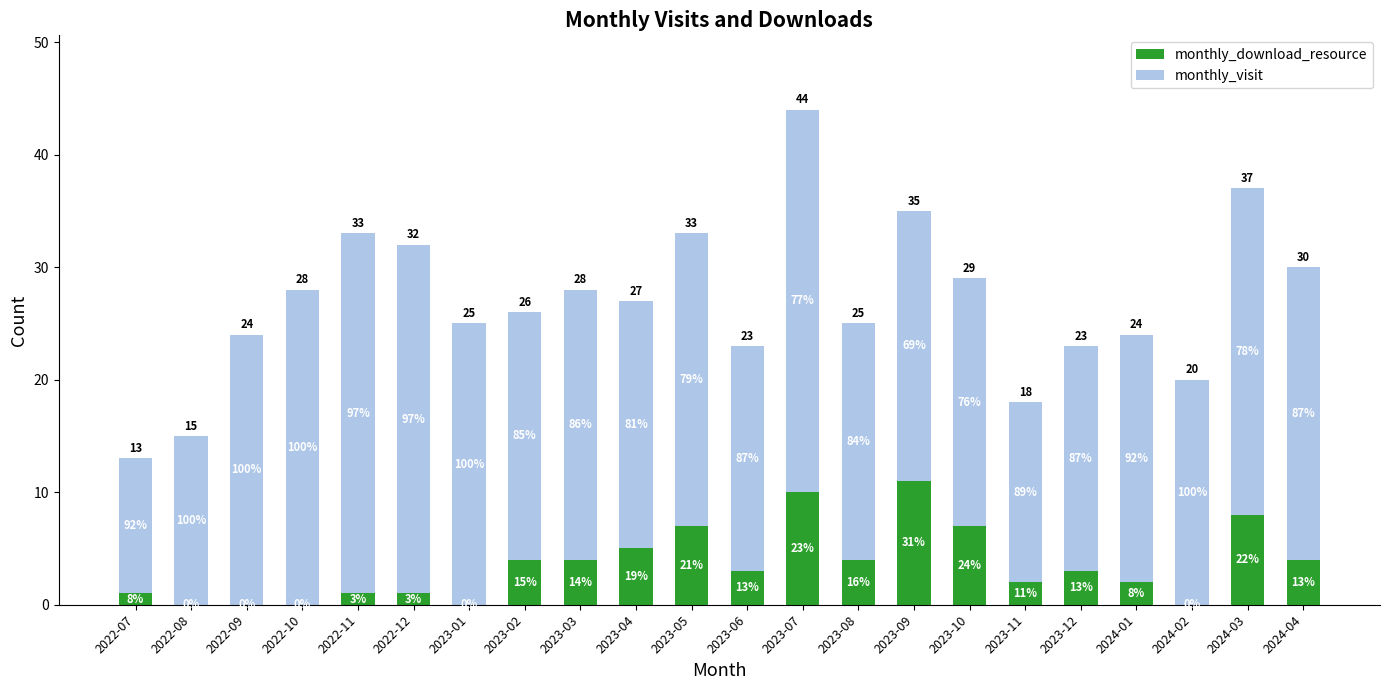

Are the bars grouped side by side (vs. stacked)?

No